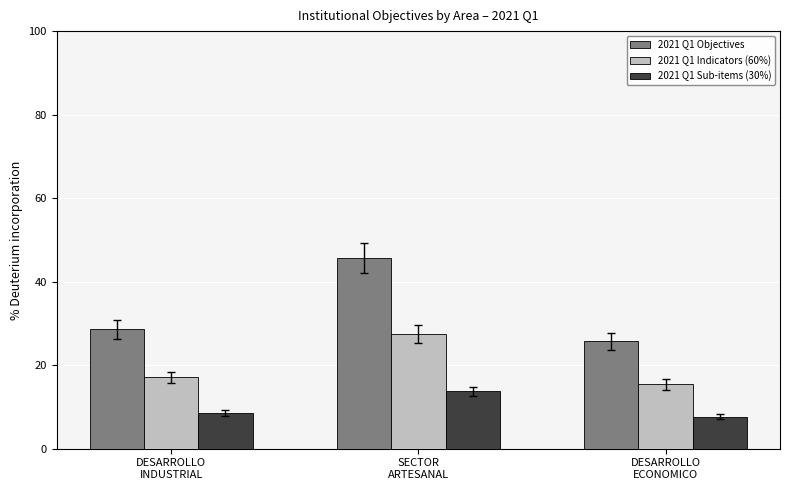

Which category has the highest value in the 2021 Q1 Objectives series?

SECTOR
ARTESANAL